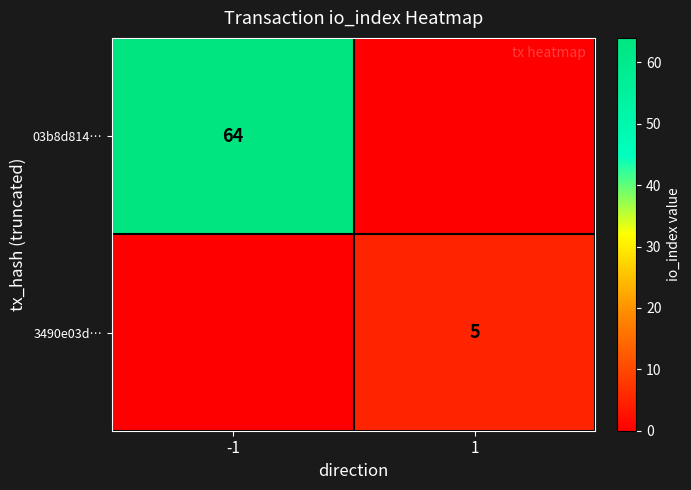

The 3490e03d… series shows 2 at 1. True or false?

False